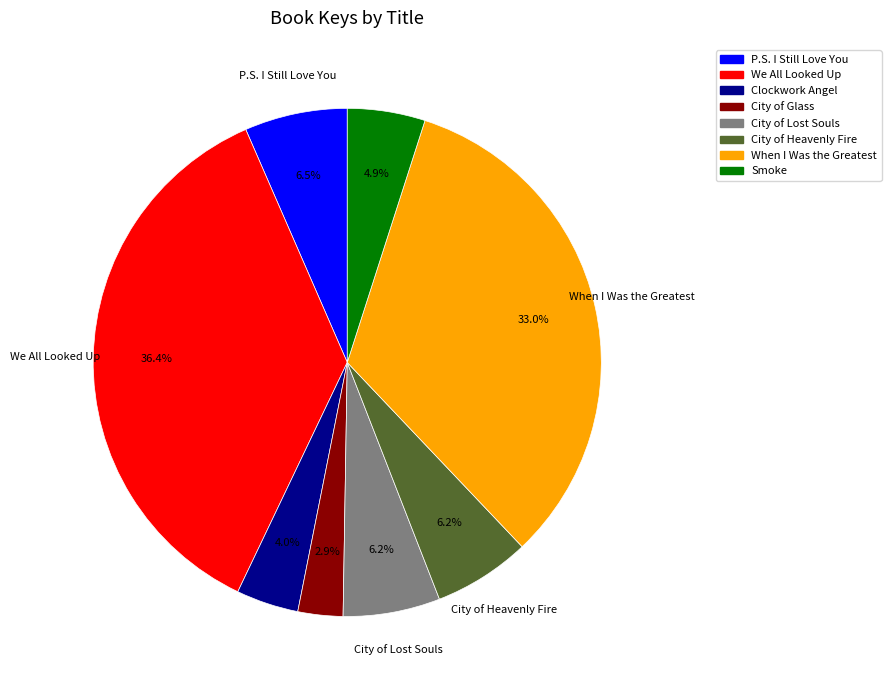

How many segments does this pie chart have?

8